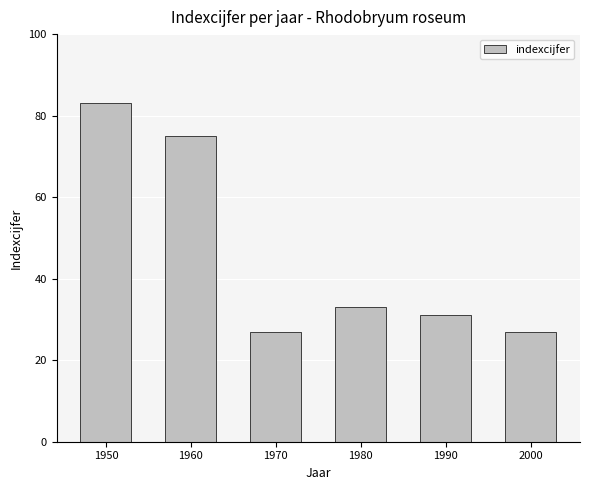

What is the minimum value shown in the chart?

27